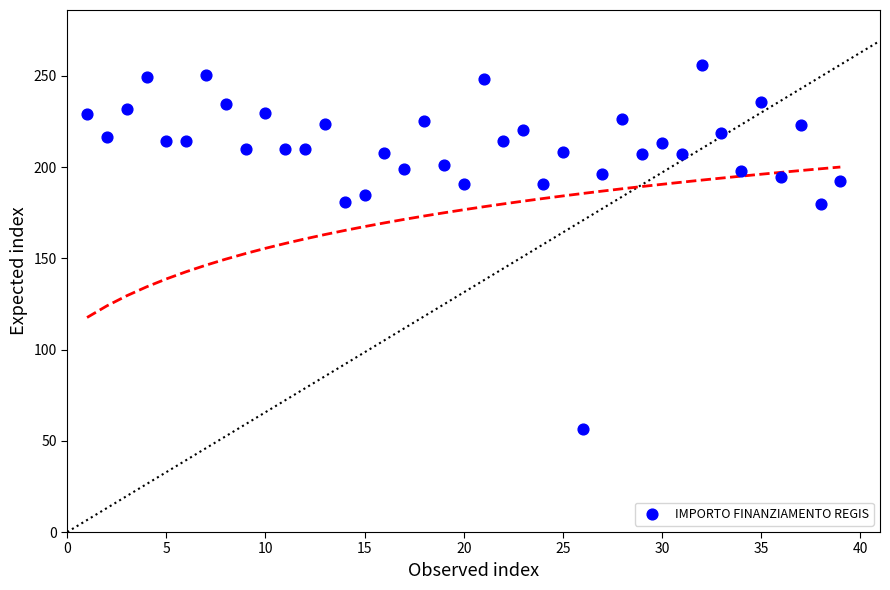

What is the range of Y values (max minus min)?

199.8